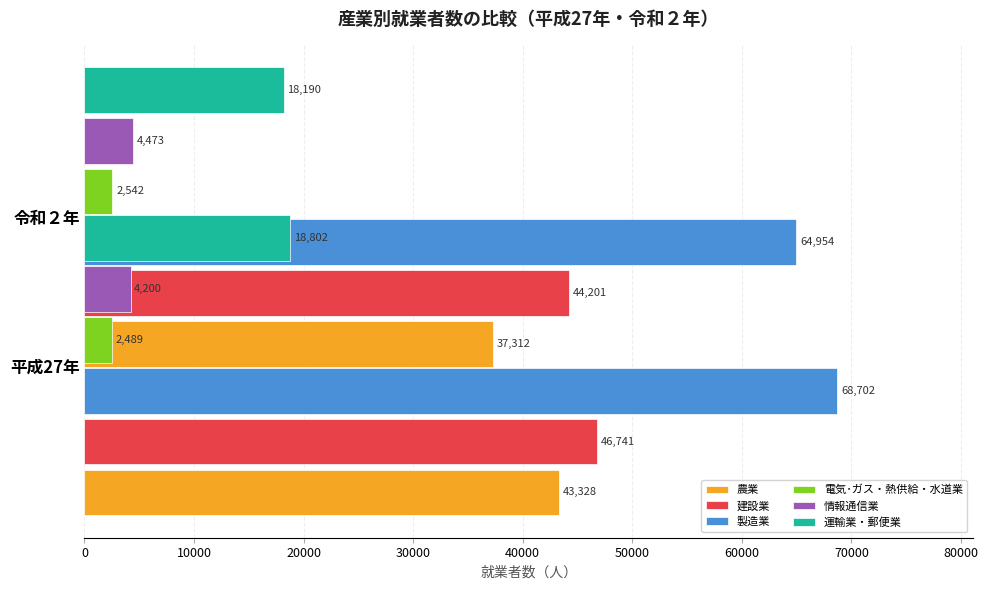

At how many categories does at least one series exceed 24692?

2